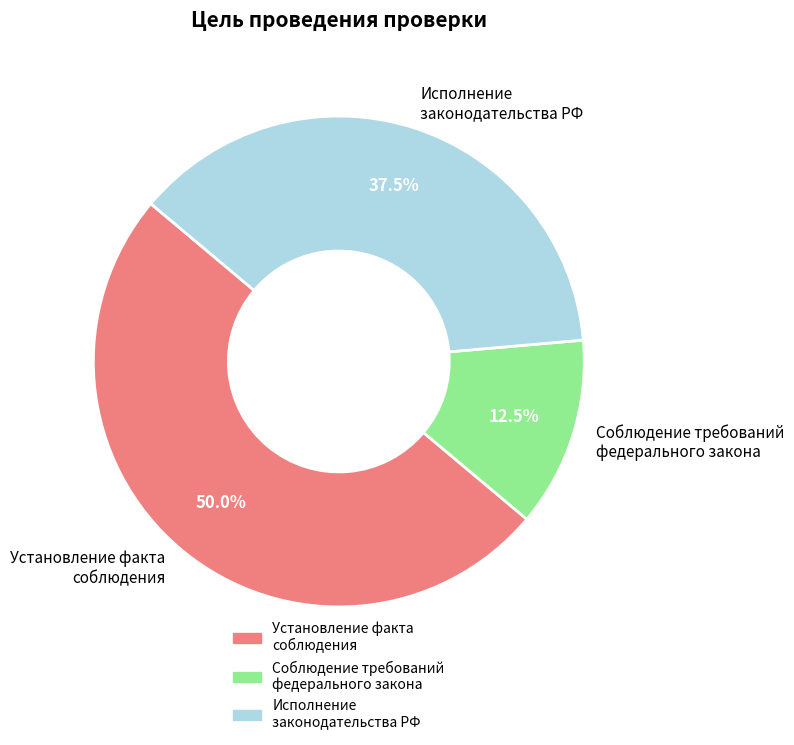

Between Установление факта соблюдения and Соблюдение требований федерального закона, which is larger?

Установление факта соблюдения